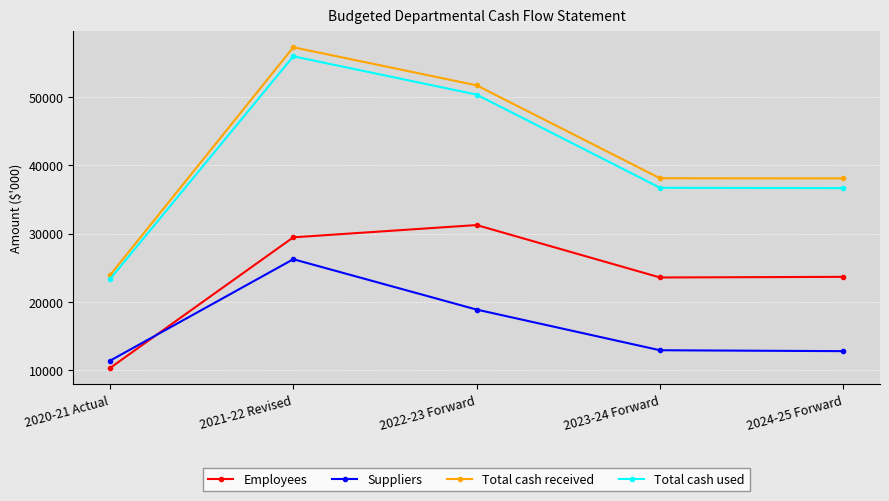

True or false: Total cash received has a value of 14527 at 2021-22 Revised.

False